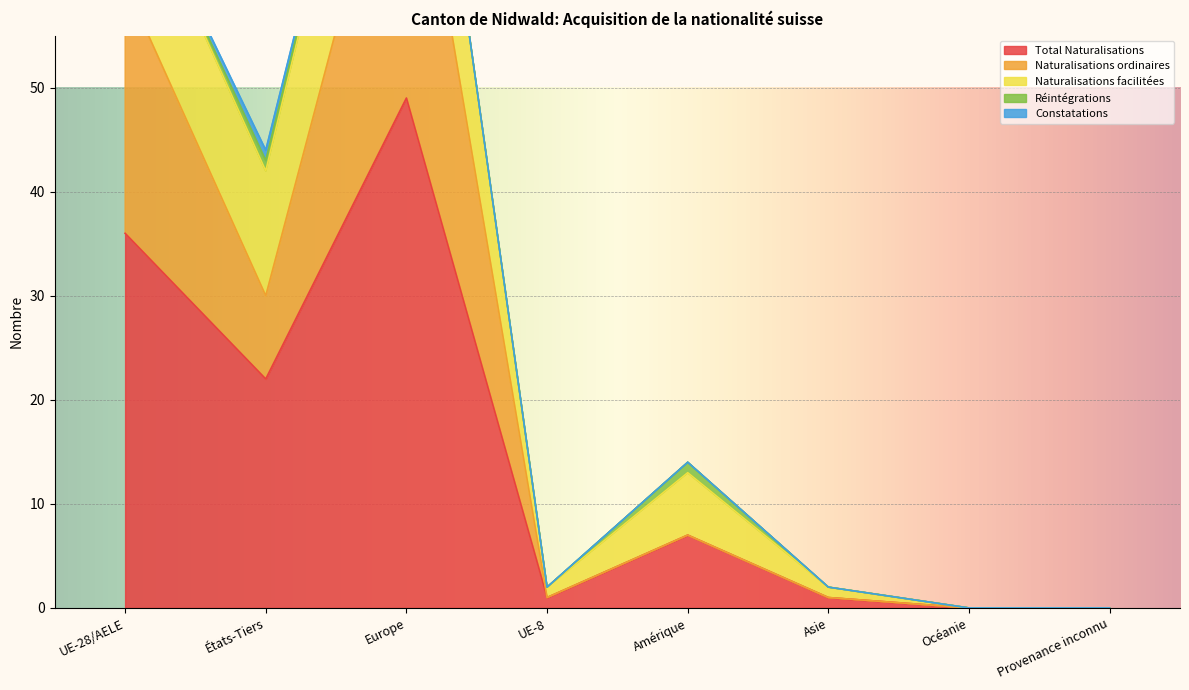

What is the label of the 3rd point from the left?

Europe